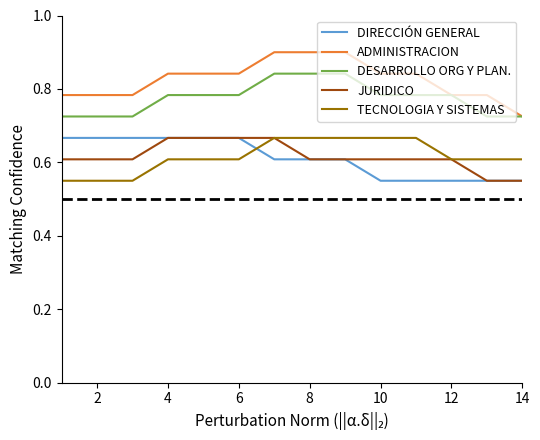

Which series has the largest total across all categories?

ADMINISTRACION